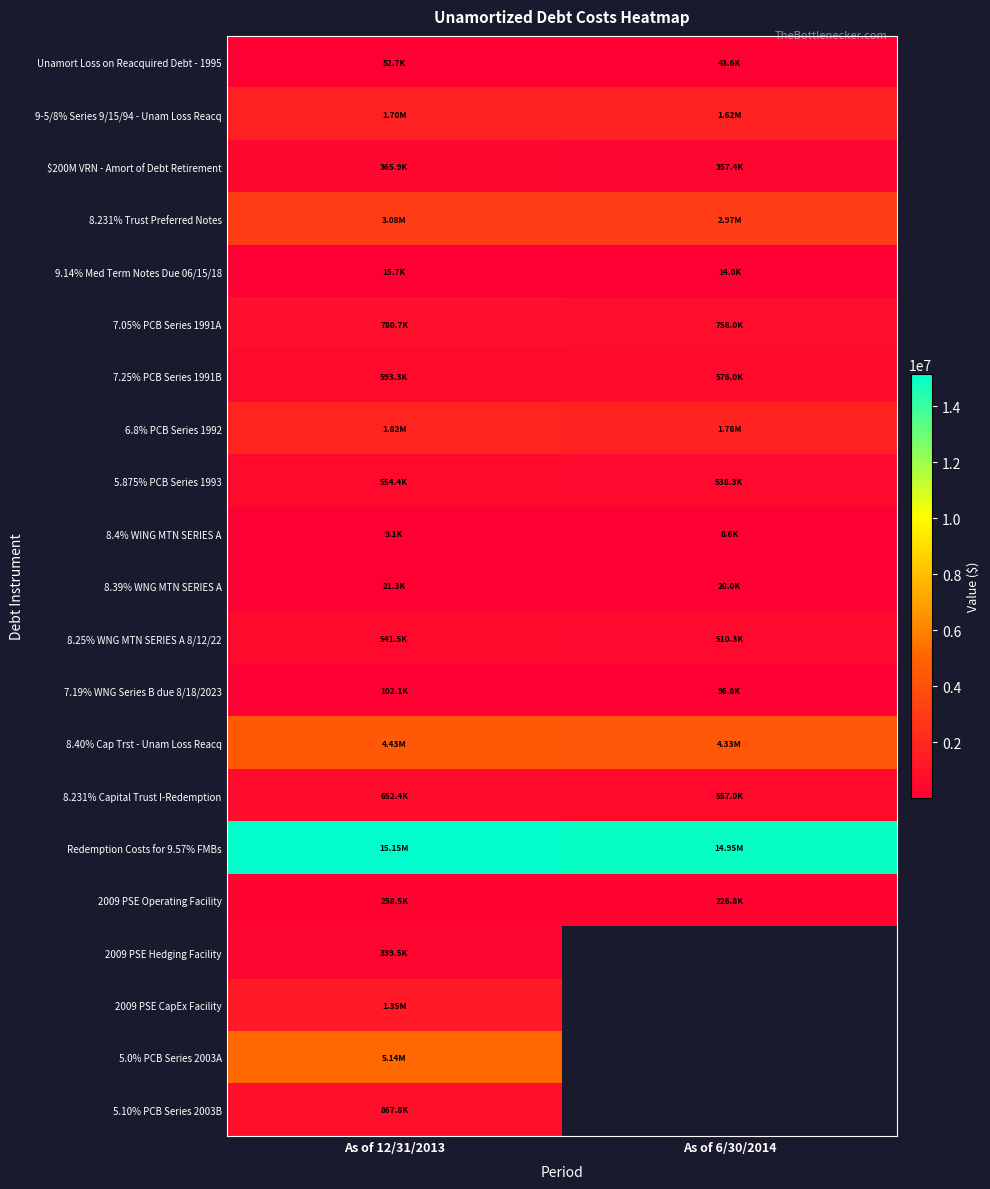

What is the difference between the 8.231% Capital Trust I-Redemption values at As of 12/31/2013 and As of 6/30/2014?

95477.4